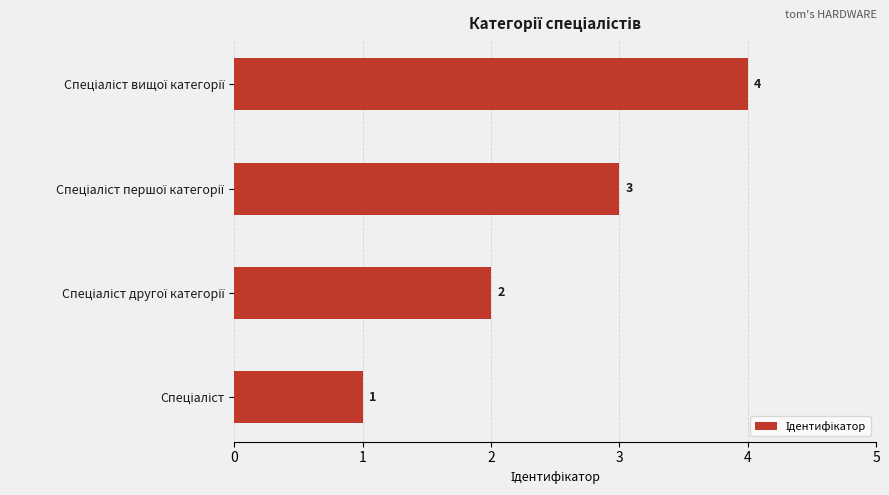

Count the values in the range 2 to 4.

3